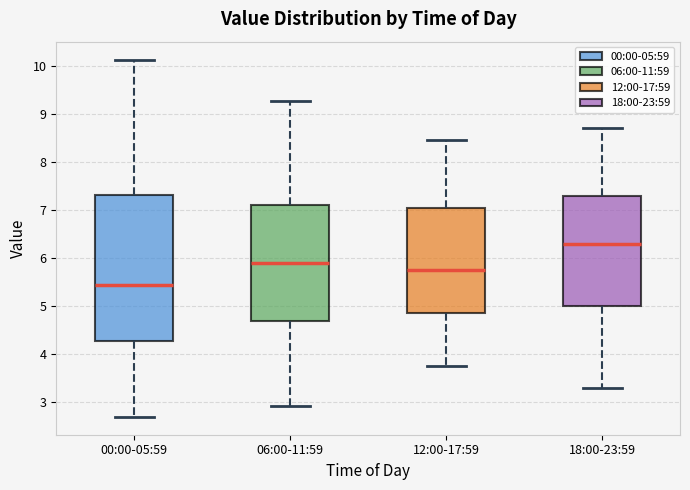

Which box's median line is the highest?

18:00-23:59